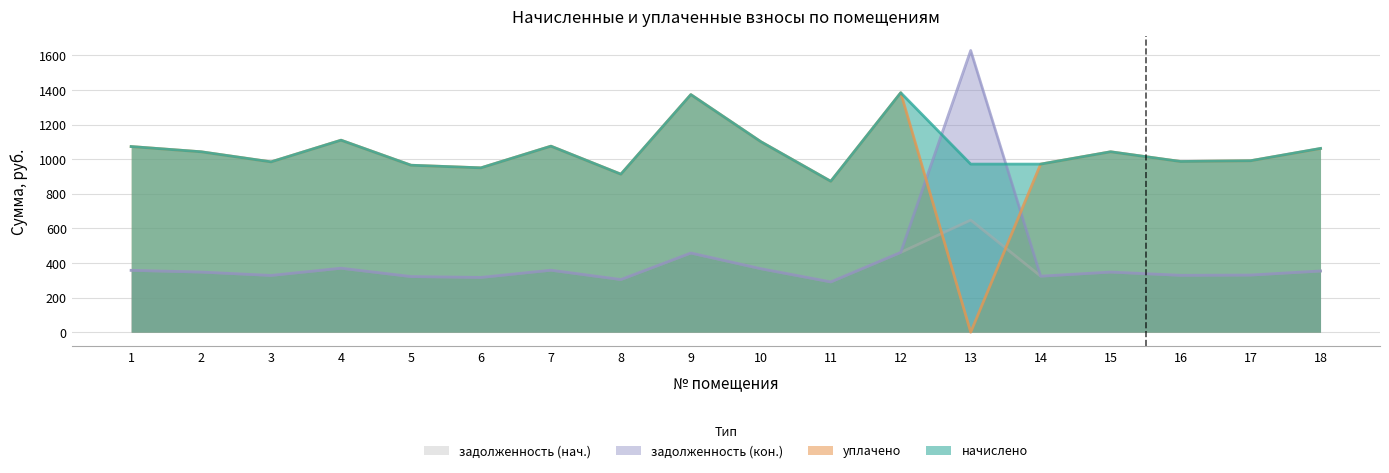

True or false: задолженность (нач.) and задолженность (кон.) intersect in this chart.

False